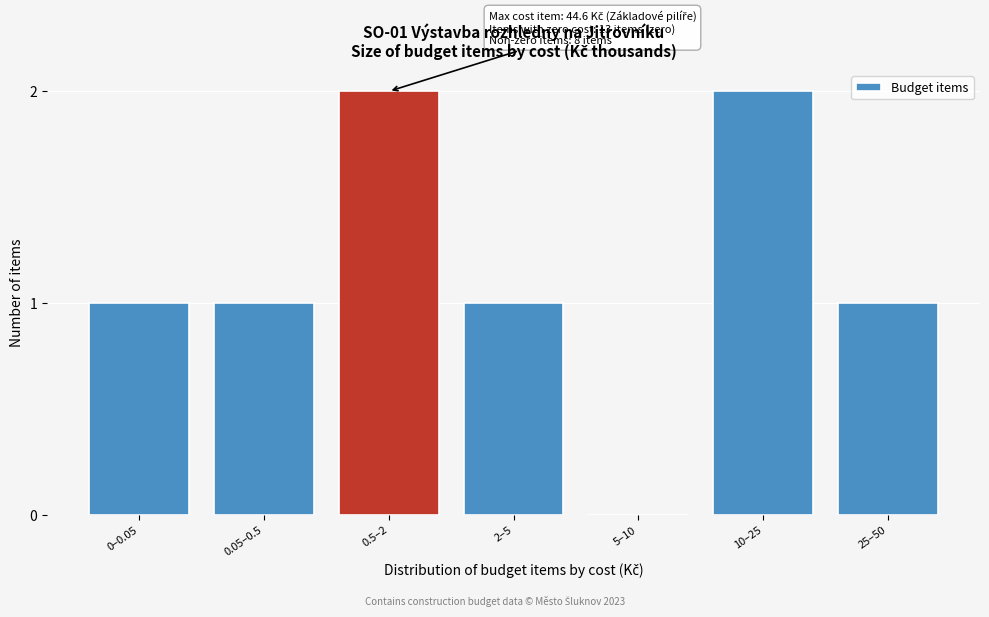

Reading left to right, extract all data points from this chart.

0–0.05=1	0.05–0.5=1	0.5–2=2	2–5=1	5–10=0	10–25=2	25–50=1